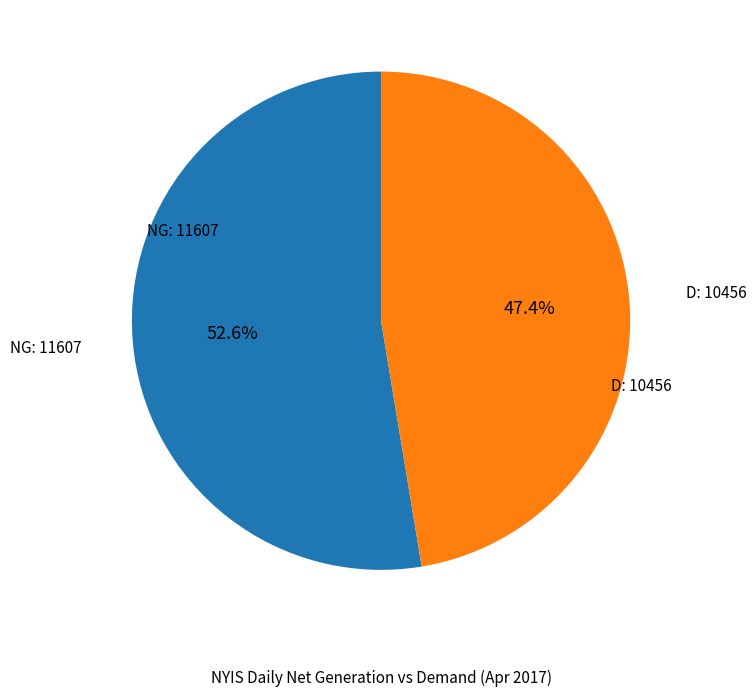

What portion of the pie excludes D?

52.6%